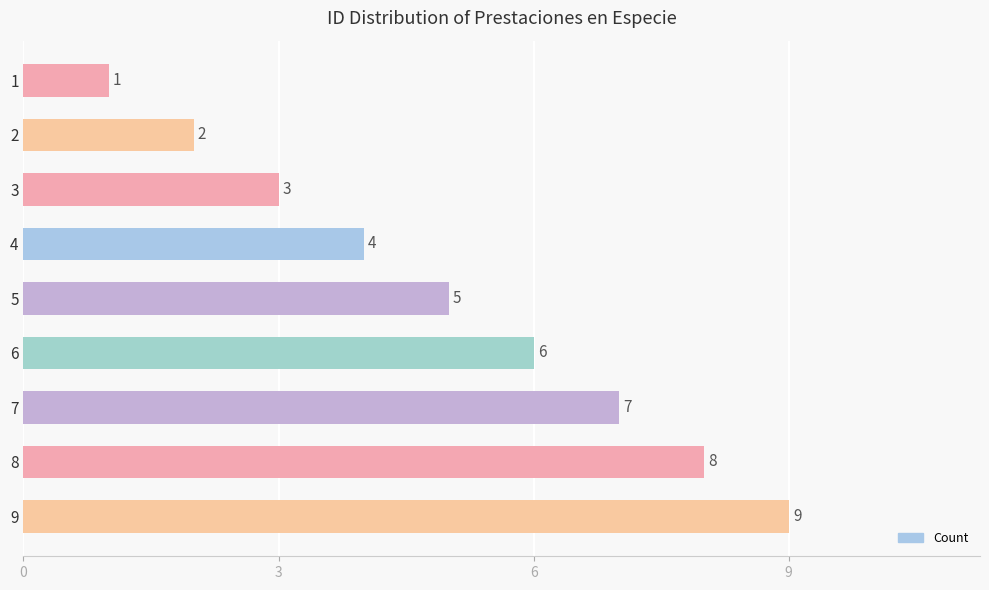

At which label is the value closest to 5?

5